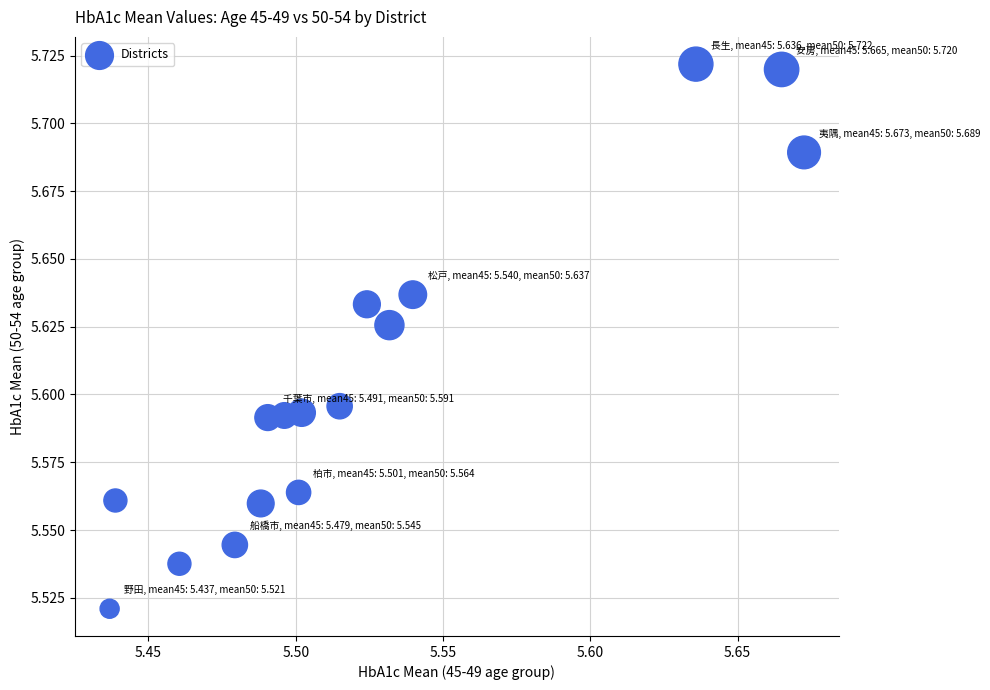

How many points are shown in the scatter plot?

16